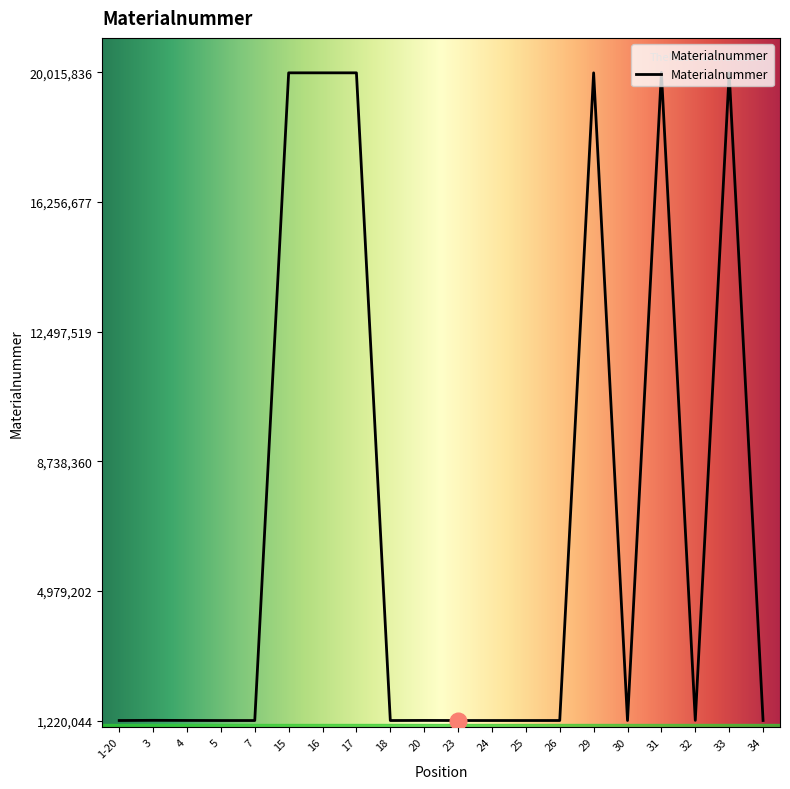

What is the minimum value shown in the chart?

1220044